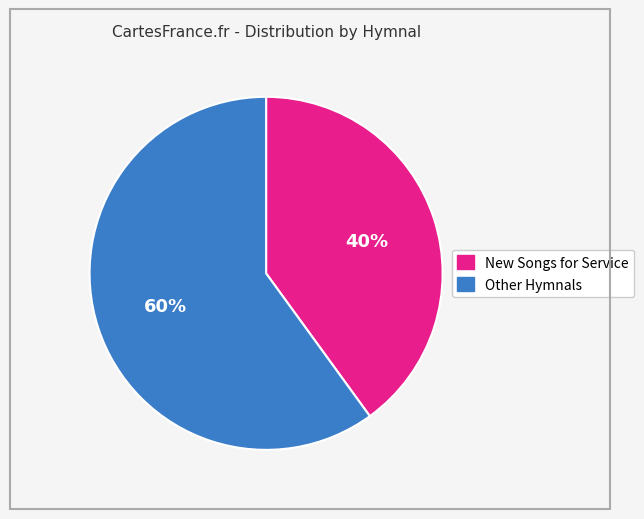

Is there any slice that represents more than half of the pie?

Yes